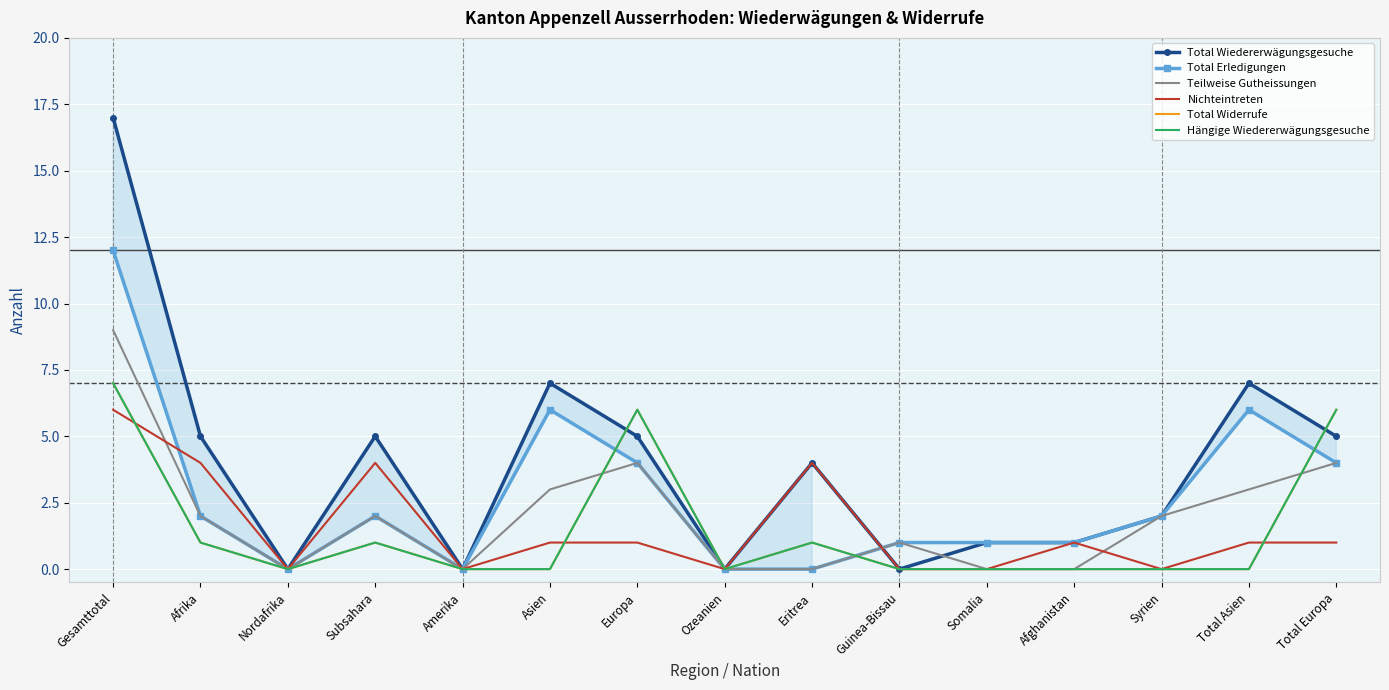

What is the label of the 8th point from the right?

Ozeanien